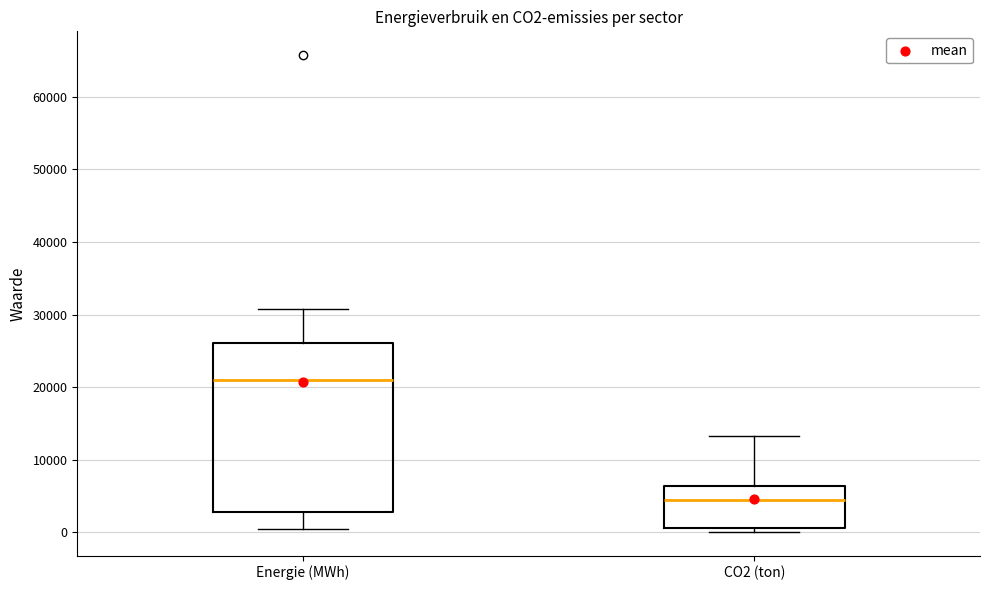

Where is the lower edge of the box for Energie (MWh) on the y-axis? The values are not printed on the chart, so give them approximately, as read against the axis.

3000